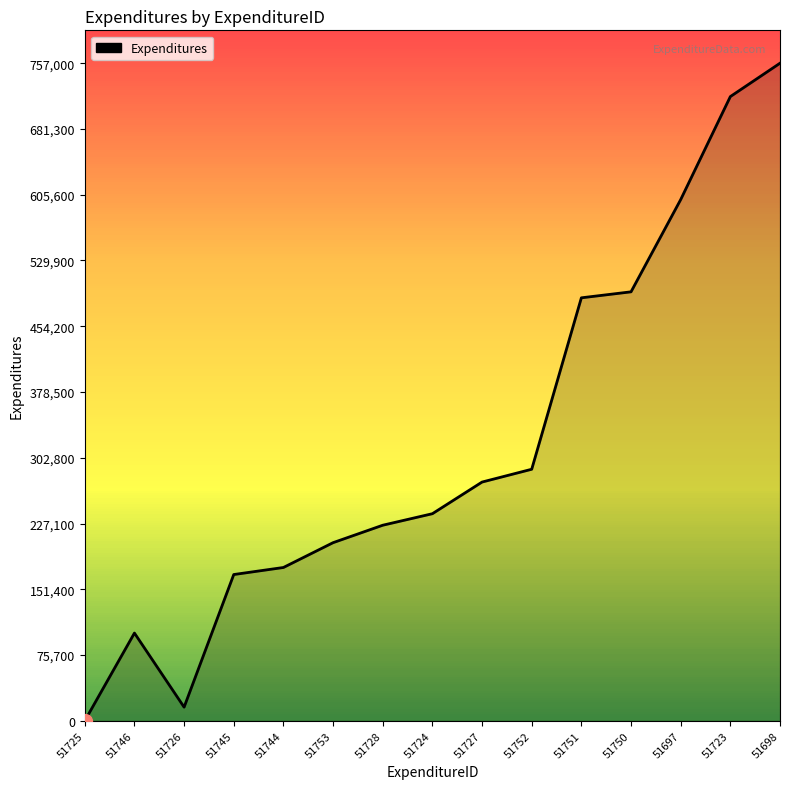

Is it true that the value at 51753 is 133530?

False